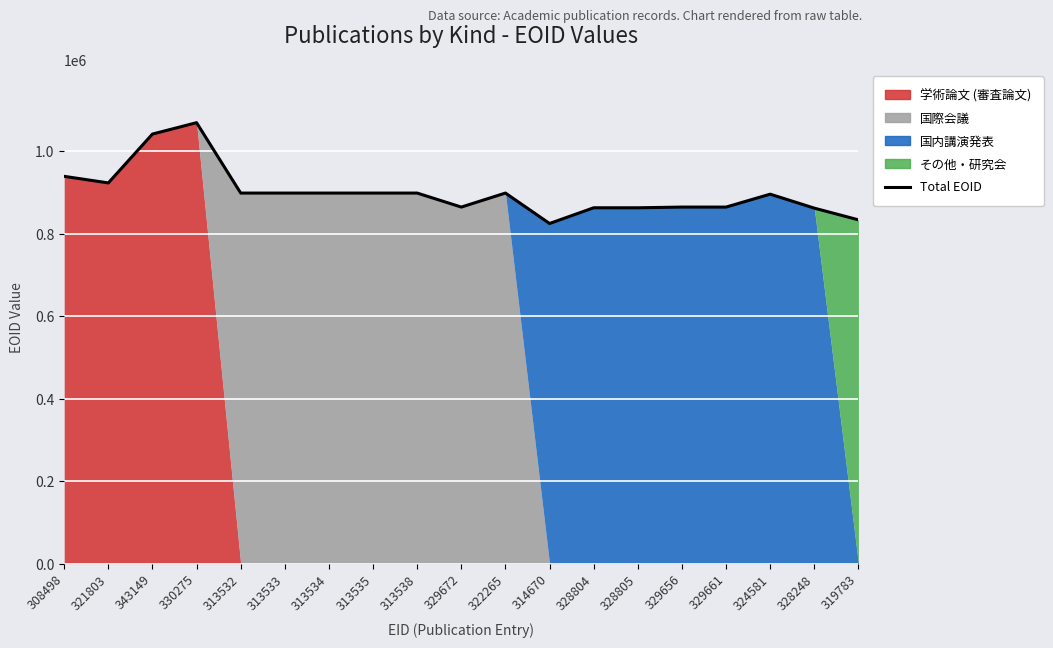

Which category has the lowest value across all series?

314670